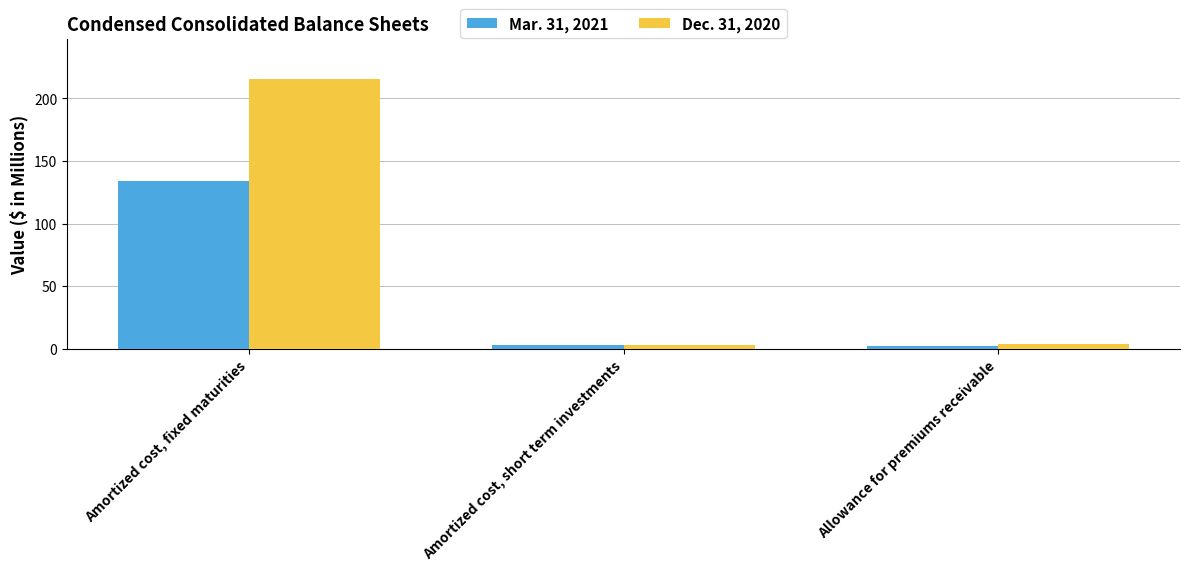

List the labels in order of Mar. 31, 2021 value, largest first.

Amortized cost, fixed maturities, Amortized cost, short term investments, Allowance for premiums receivable